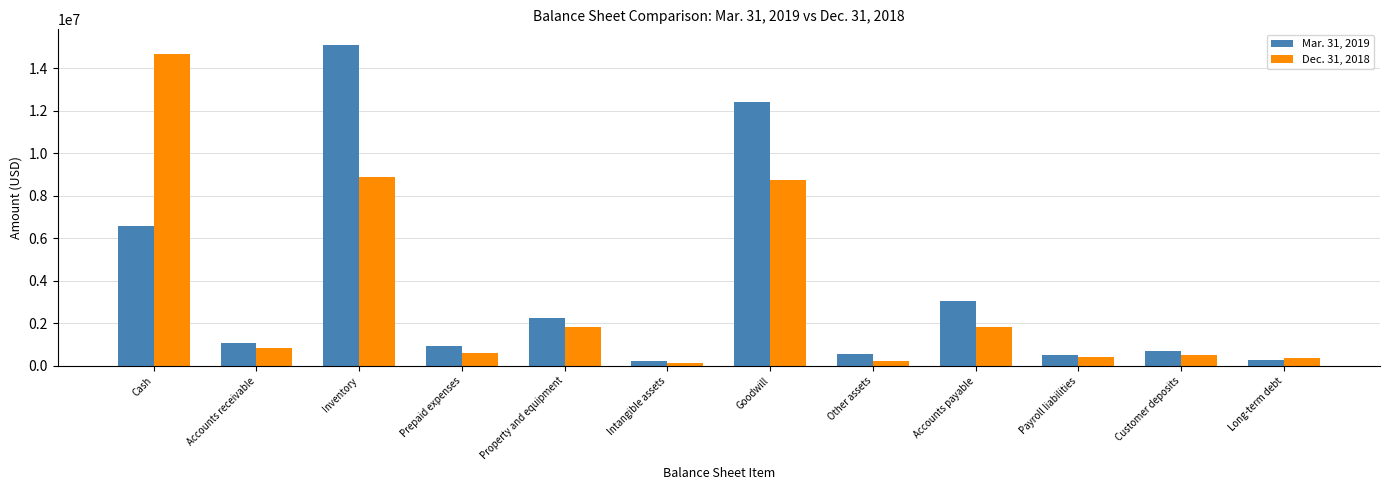

Which series has the largest total across all categories?

Mar. 31, 2019